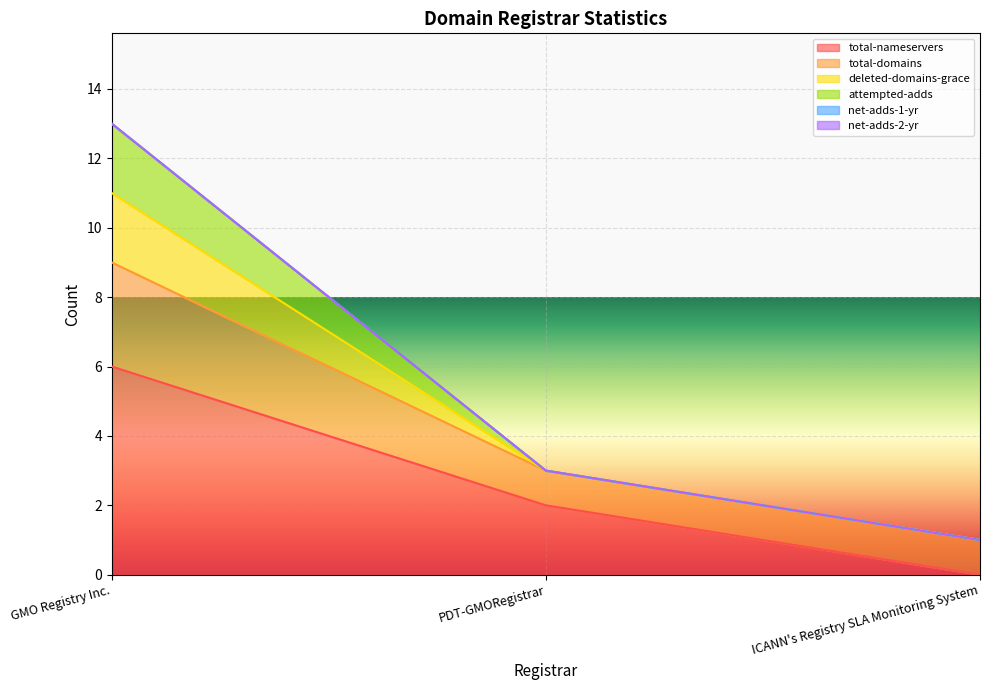

What is the minimum value for total-domains?

1